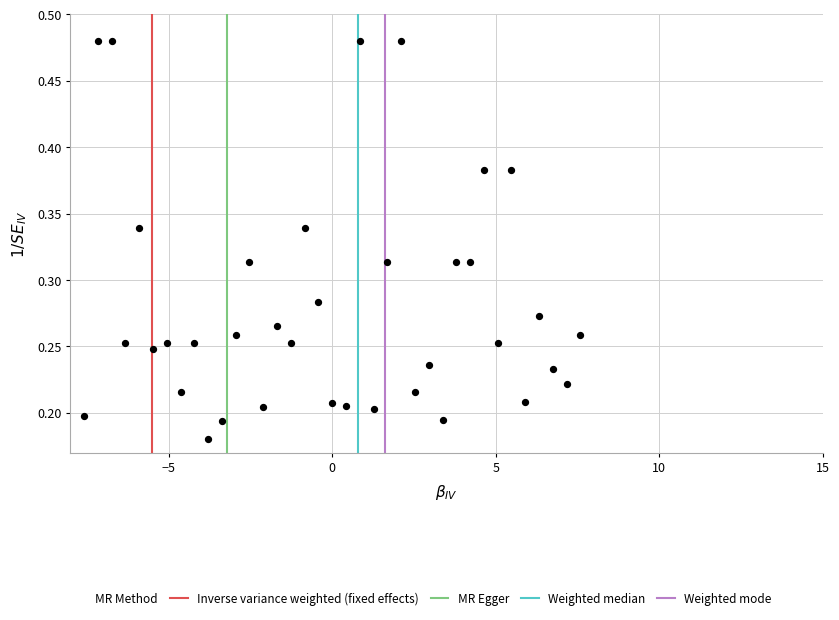

What is the range of X values (max minus min)?

15.2